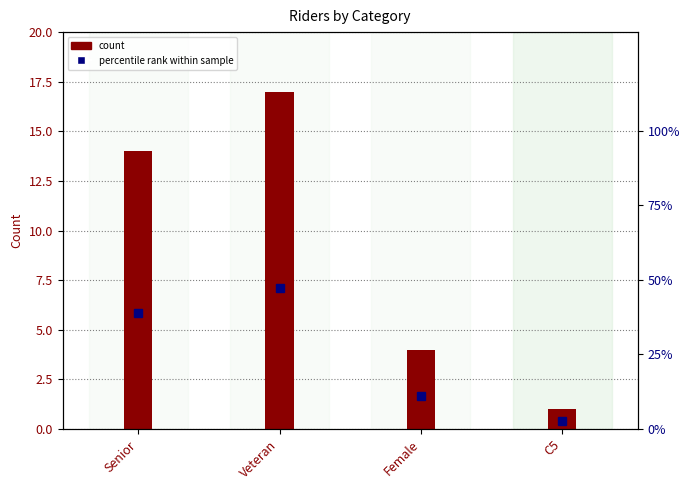

What is the lowest value of the percentile rank within sample series?

2.8